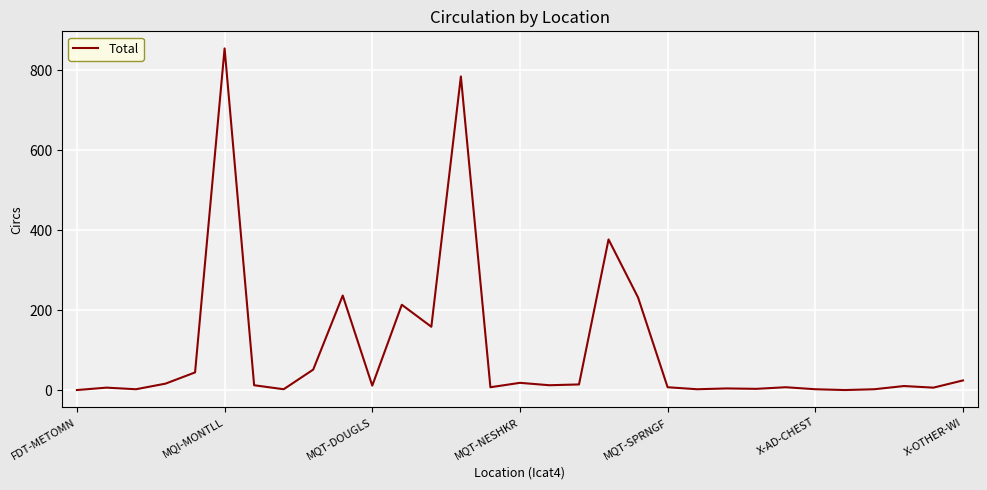

What is the greatest value displayed?

854